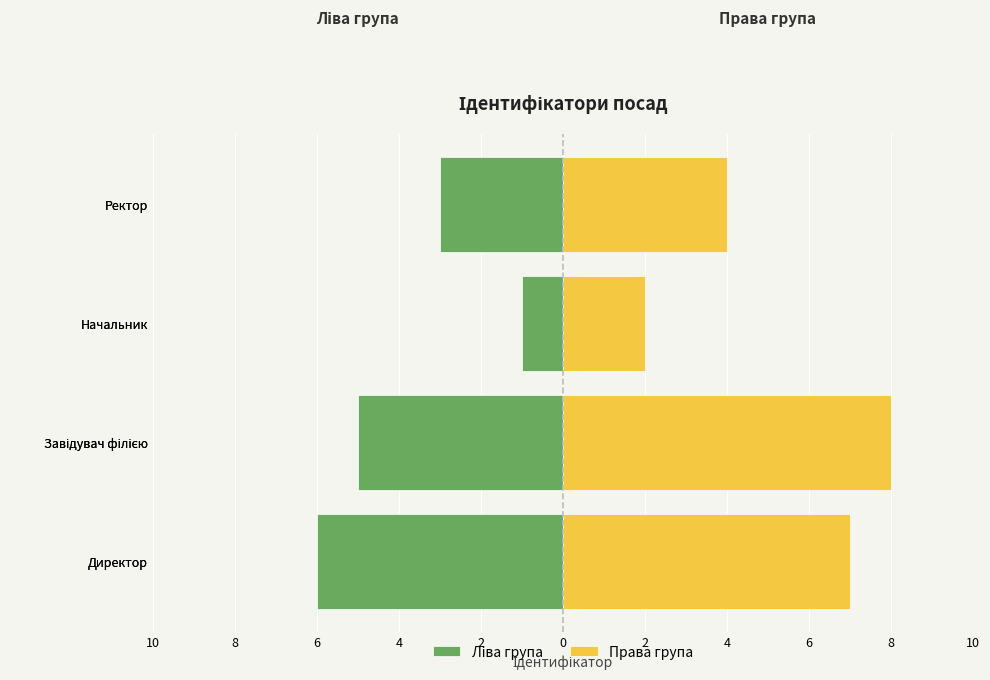

Reading left to right, list all the values displayed in this chart.

Ліва група: -6	-5	-1	-3
Права група: 7	8	2	4